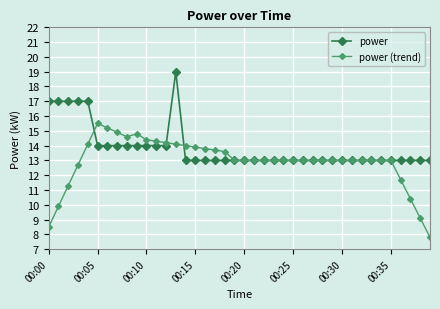

What is the minimum value for power?

13.0